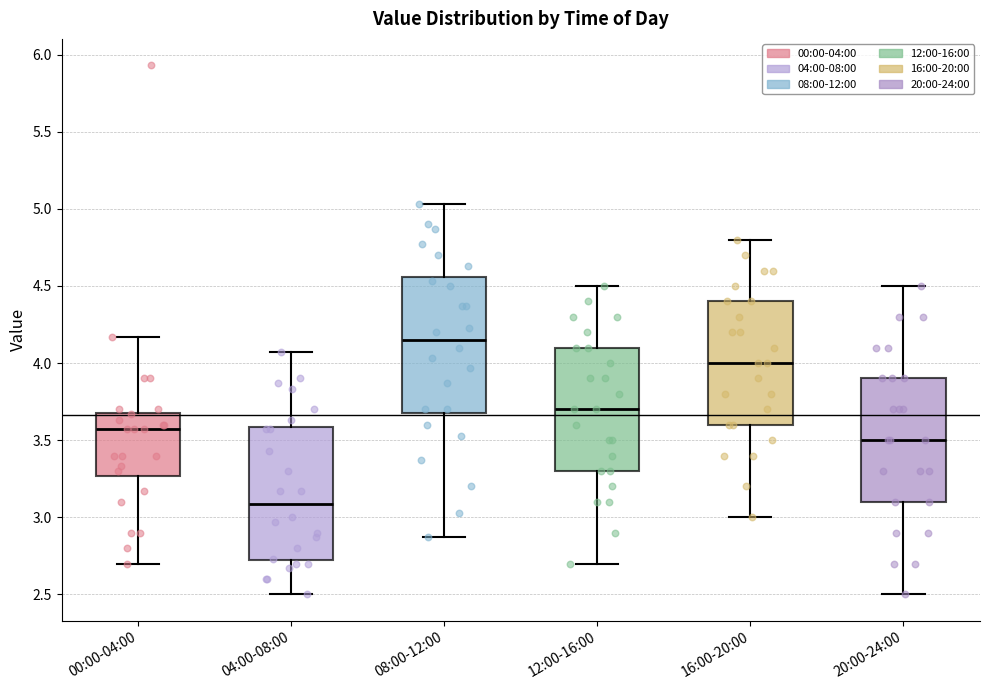

Which box has the highest median line?

08:00-12:00